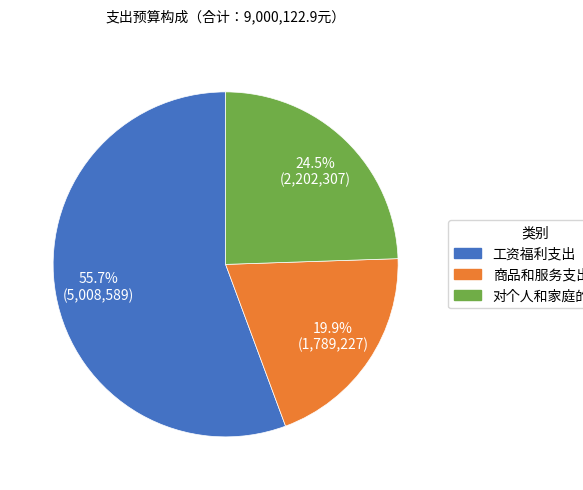

Approximately how many times larger is the value at 工资福利支出 compared to 对个人和家庭的补助?

2.3